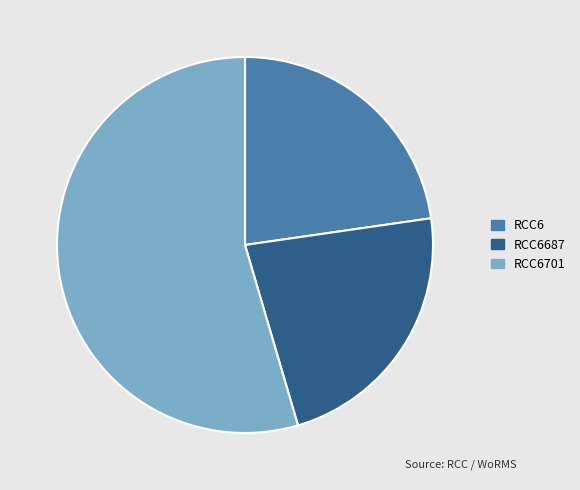

How many segments does this pie chart have?

3